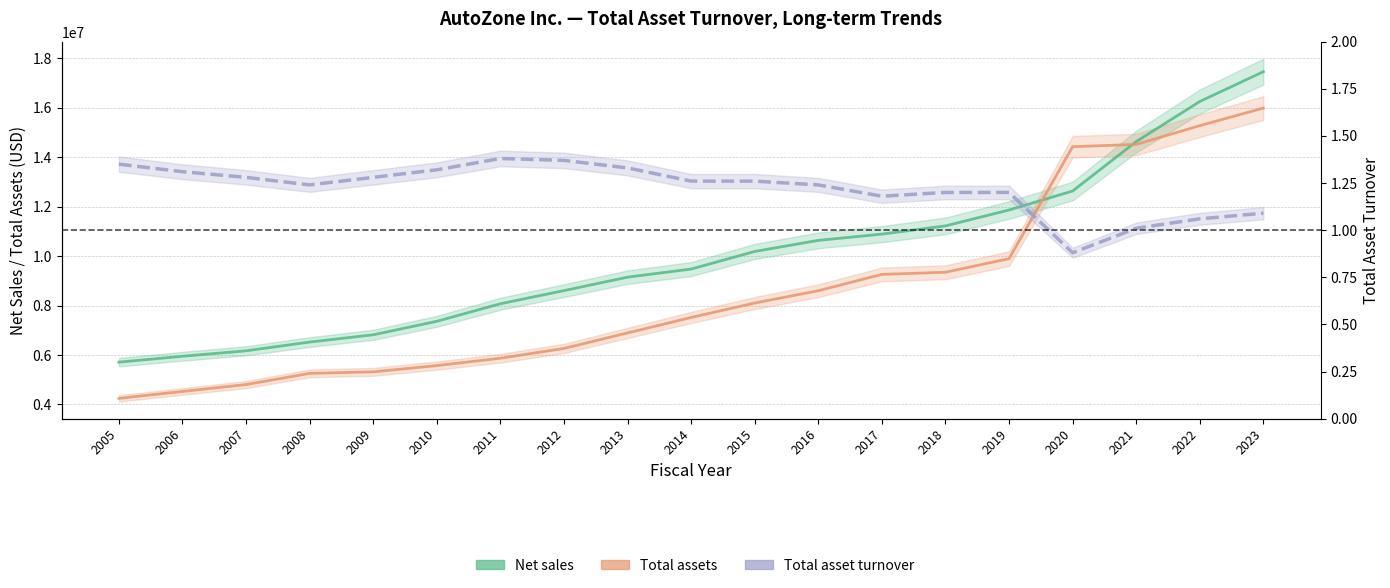

How many interior local peaks does the Total asset turnover series have?

1